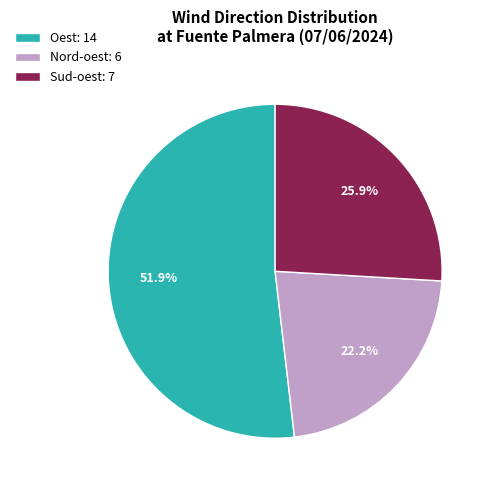

Rank the categories by value from lowest to highest.

Nord-oest, Sud-oest, Oest